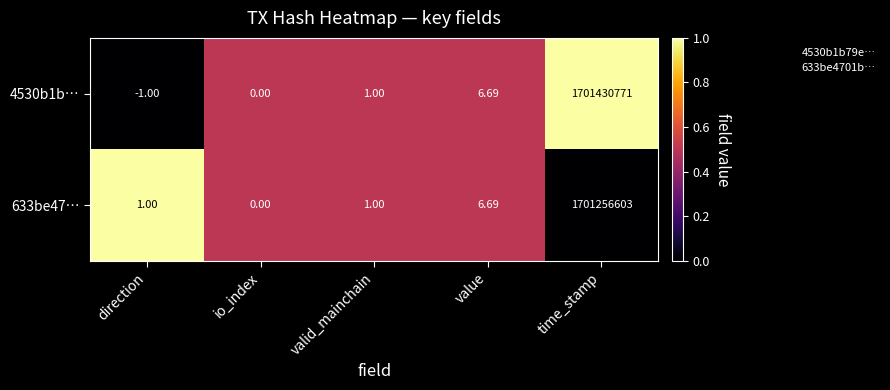

Which series has the largest total across all categories?

4530b1b…